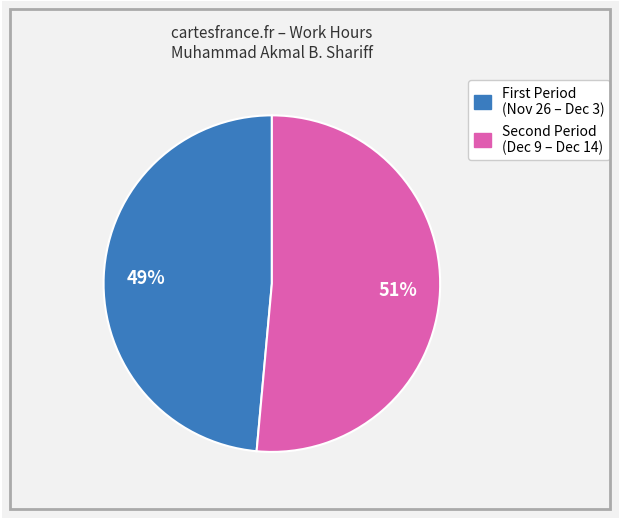

Is there any slice that represents more than half of the pie?

Yes